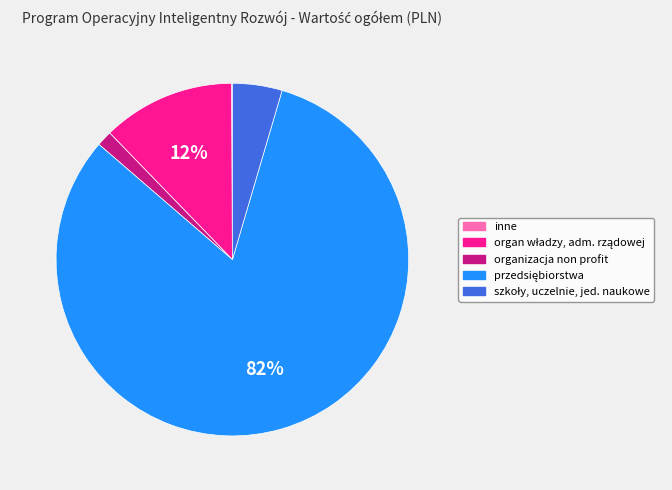

Is there any slice that represents more than half of the pie?

Yes